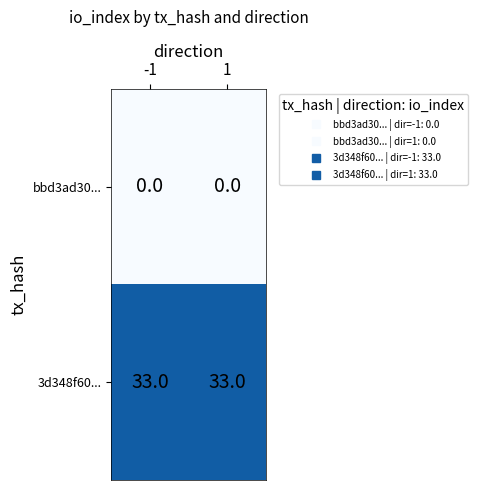

True or false: 3d348f60... has a value of 33 at 1.

True